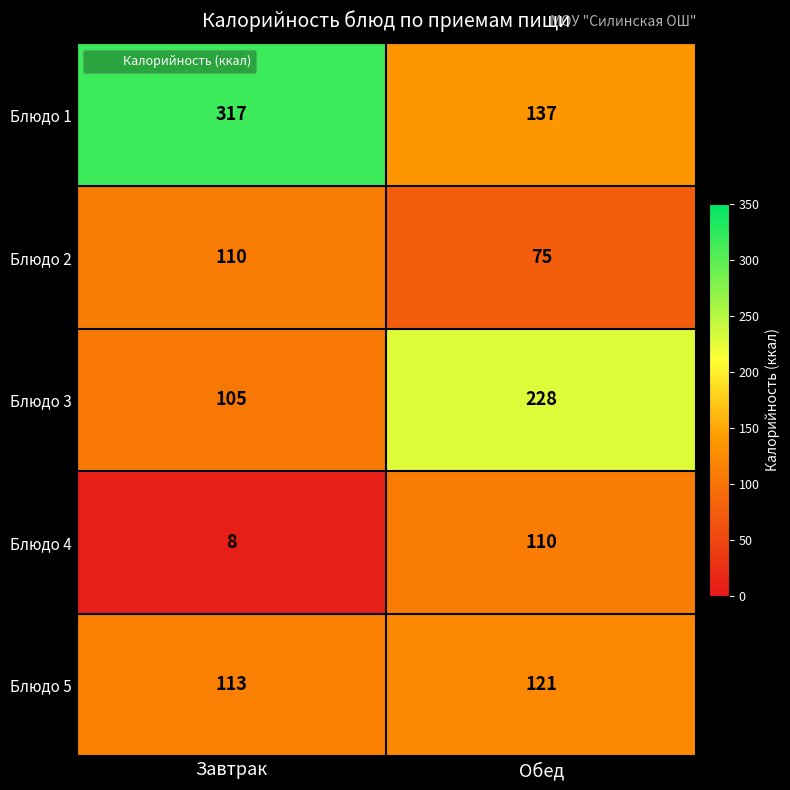

What is the spread (max minus min) of values at Завтрак?

309